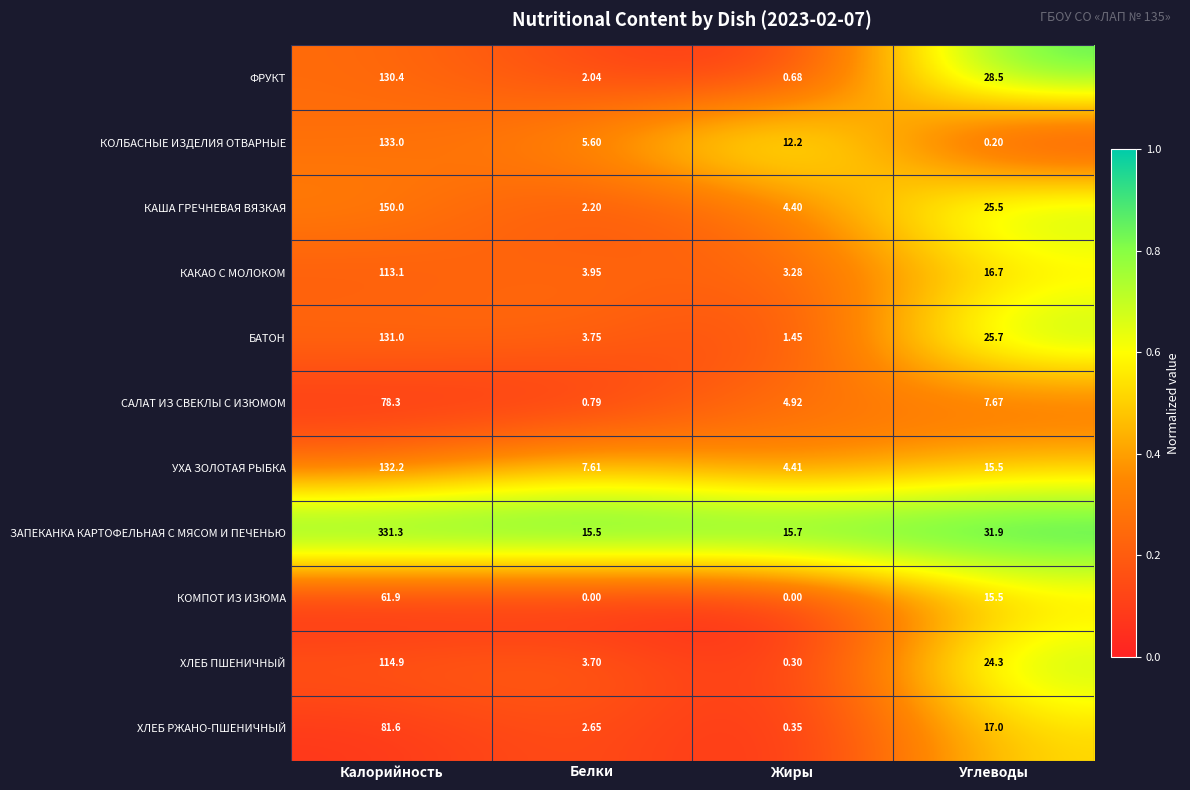

Rank the series at Калорийность from lowest to highest value.

КОМПОТ ИЗ ИЗЮМА, САЛАТ ИЗ СВЕКЛЫ С ИЗЮМОМ, ХЛЕБ РЖАНО-ПШЕНИЧНЫЙ, КАКАО С МОЛОКОМ, ХЛЕБ ПШЕНИЧНЫЙ, ФРУКТ, БАТОН, УХА ЗОЛОТАЯ РЫБКА, КОЛБАСНЫЕ ИЗДЕЛИЯ ОТВАРНЫЕ, КАША ГРЕЧНЕВАЯ ВЯЗКАЯ, ЗАПЕКАНКА КАРТОФЕЛЬНАЯ С МЯСОМ И ПЕЧЕНЬЮ